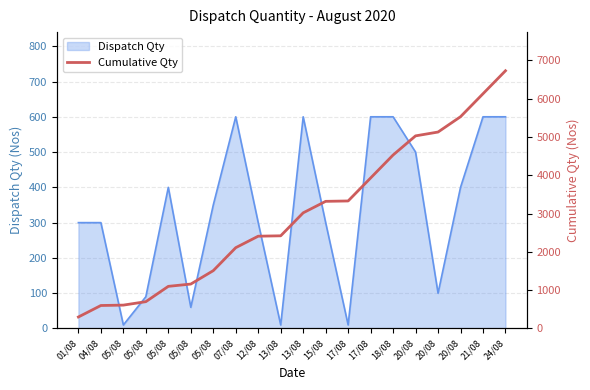

What is the label of the 17th point from the left?

20/08